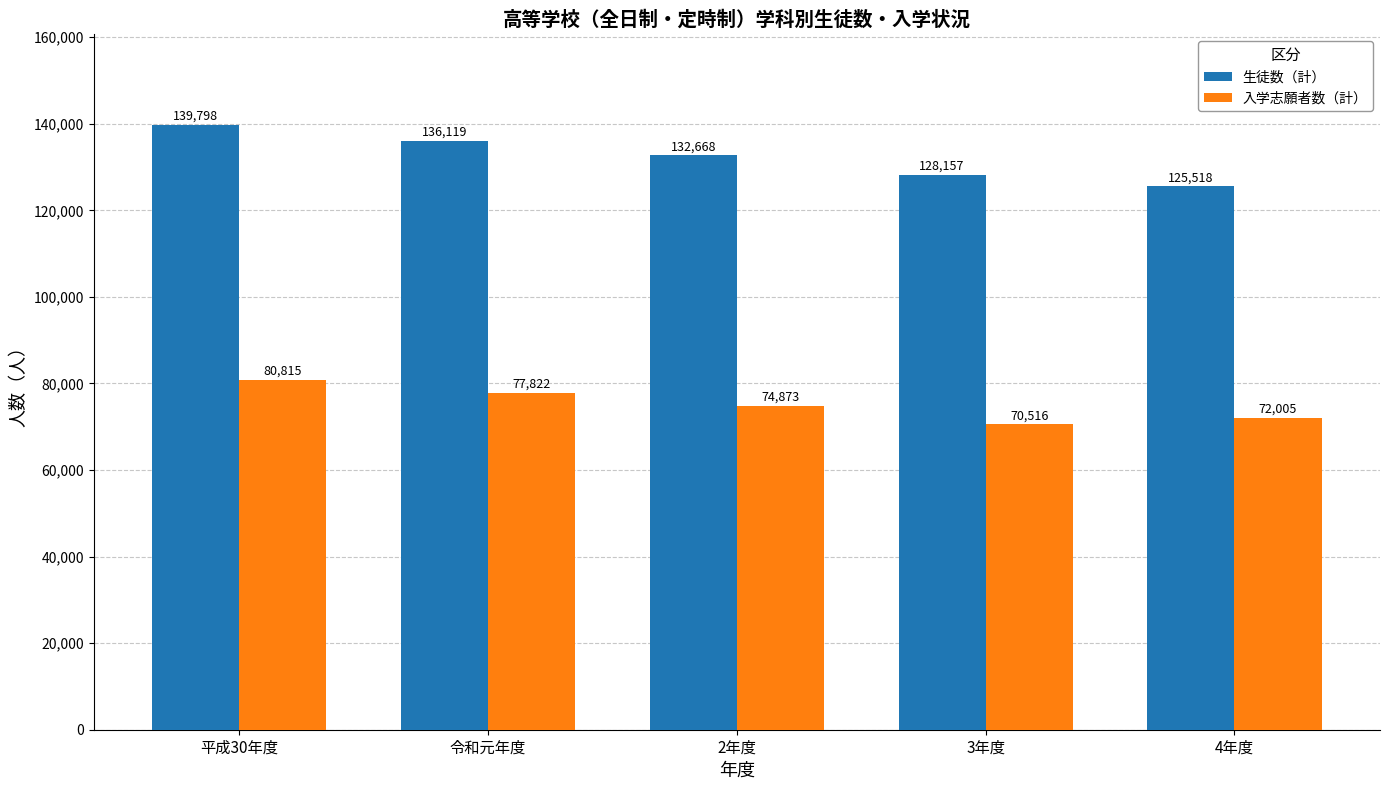

Count the 生徒数（計） values in the range 128157 to 136119.

3